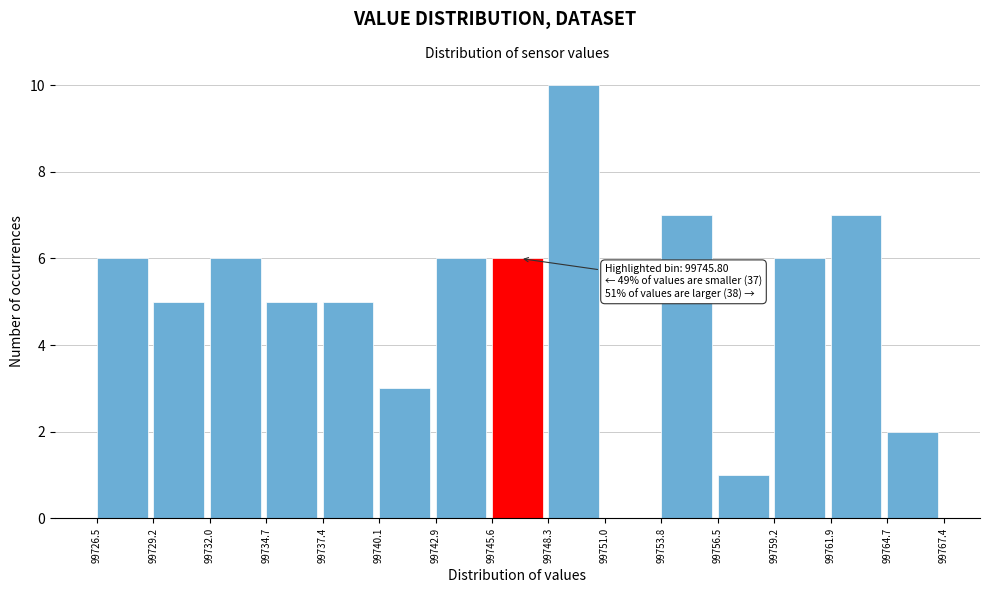

Which range on the x-axis has the tallest bar?

99748.3 to 99751.0